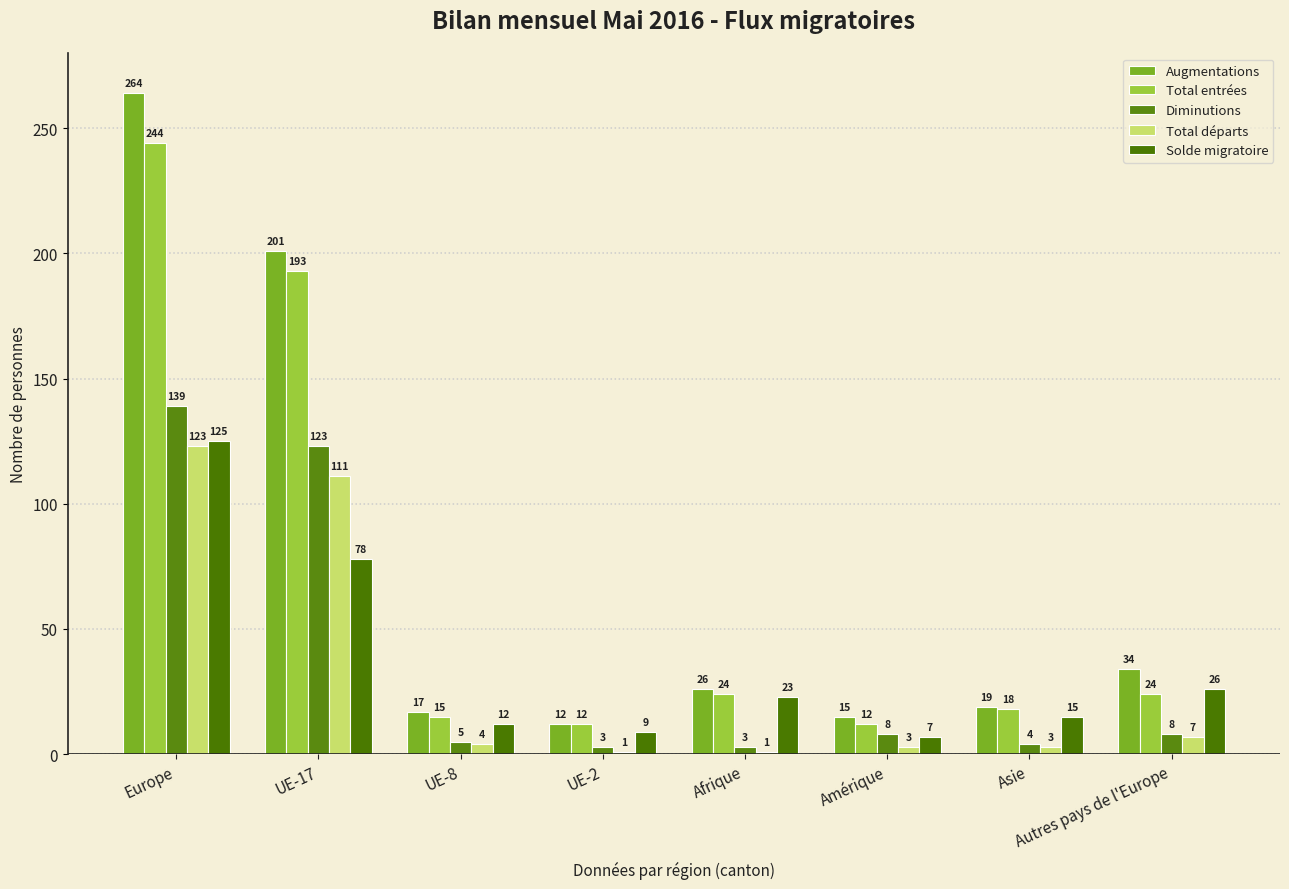

The Augmentations series shows 19 at Asie. True or false?

True